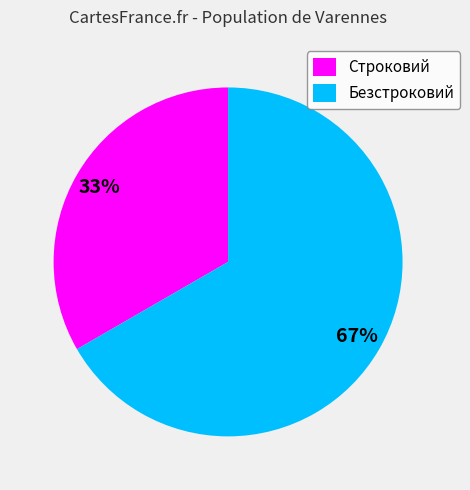

Which category accounts for the majority?

Безстроковий